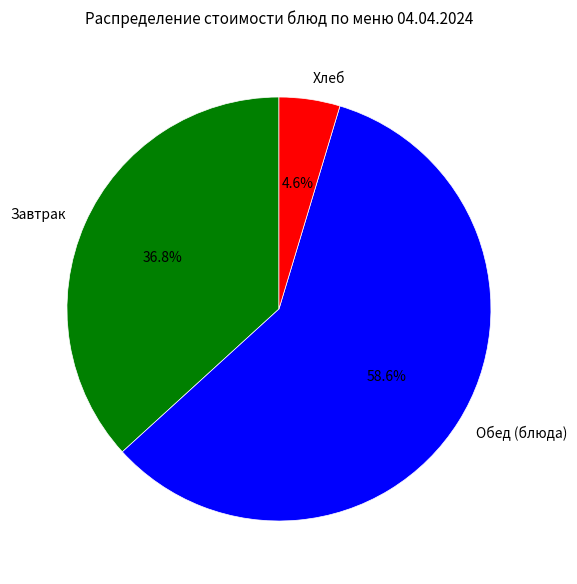

Which slice is the largest?

Обед (блюда)